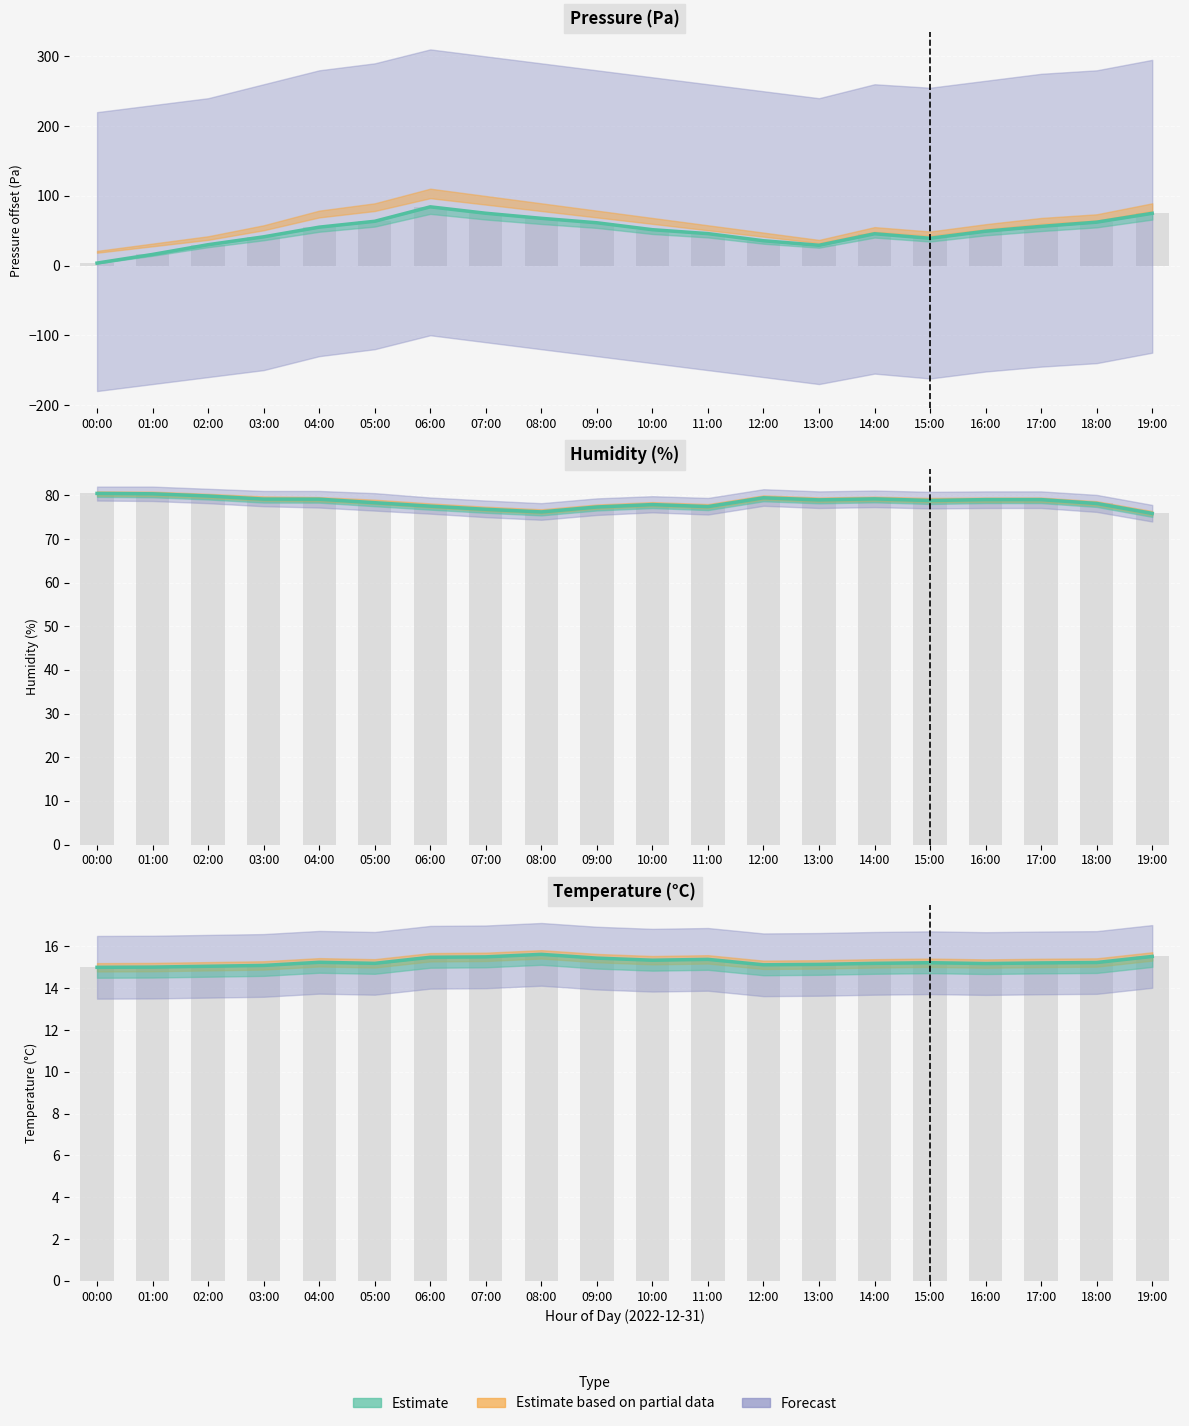

The value of pressure at 08:00 is 20.4. True or false?

False